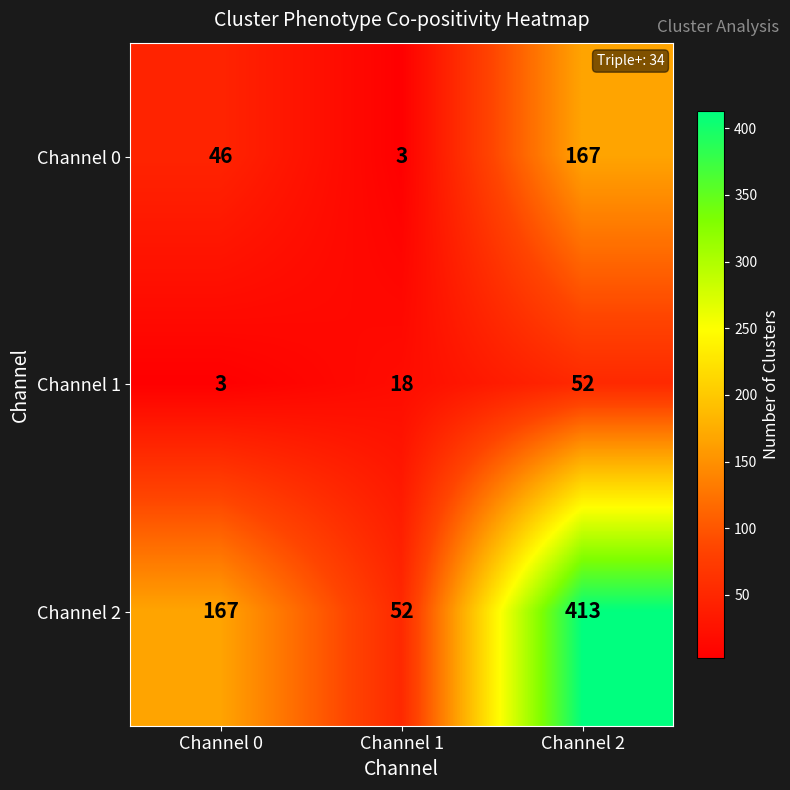

Which series has the largest range (max minus min)?

Channel 2